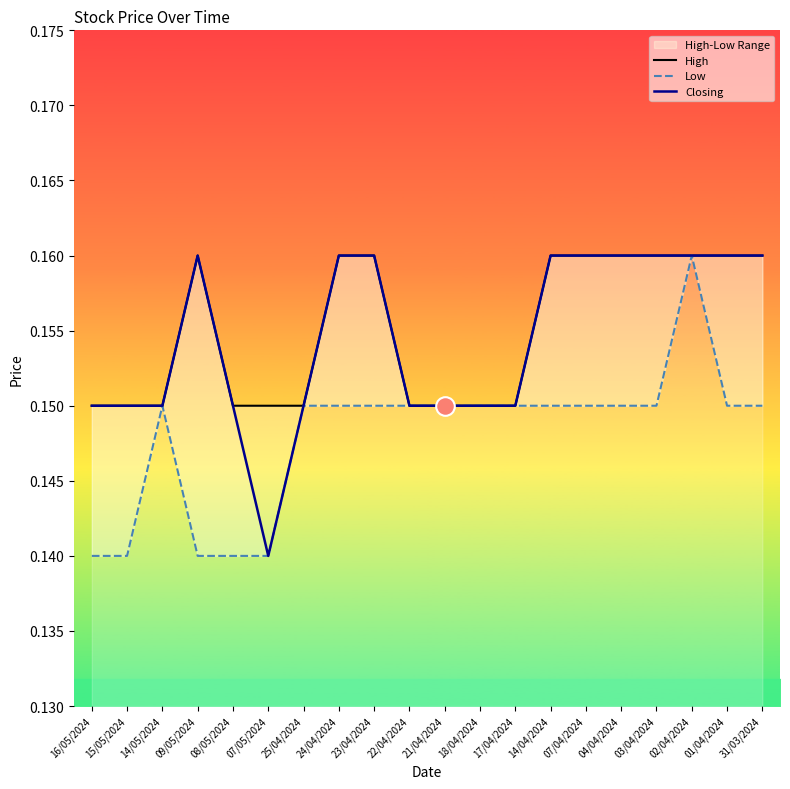

Which series reaches the maximum Y coordinate?

High